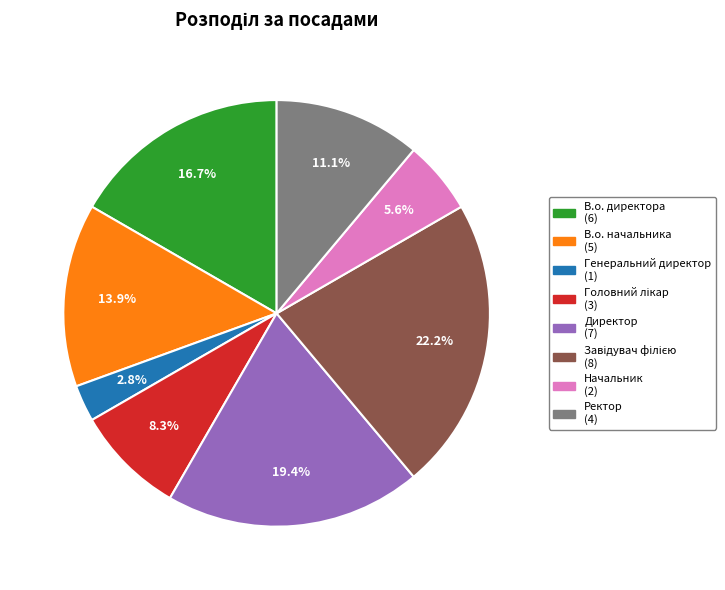

To the nearest percent, what percentage of the pie is Начальник?

6%